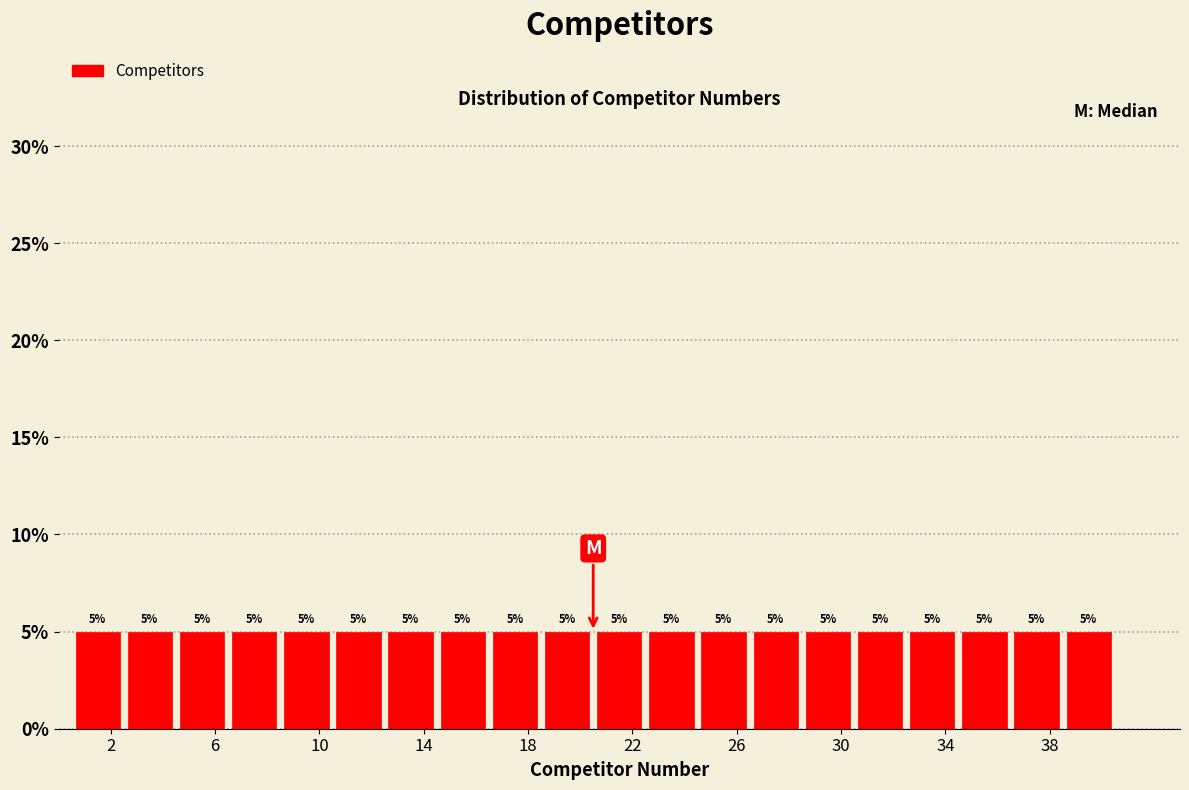

What is the height of the bar covering 6.5 to 8.5 on the x-axis?

5